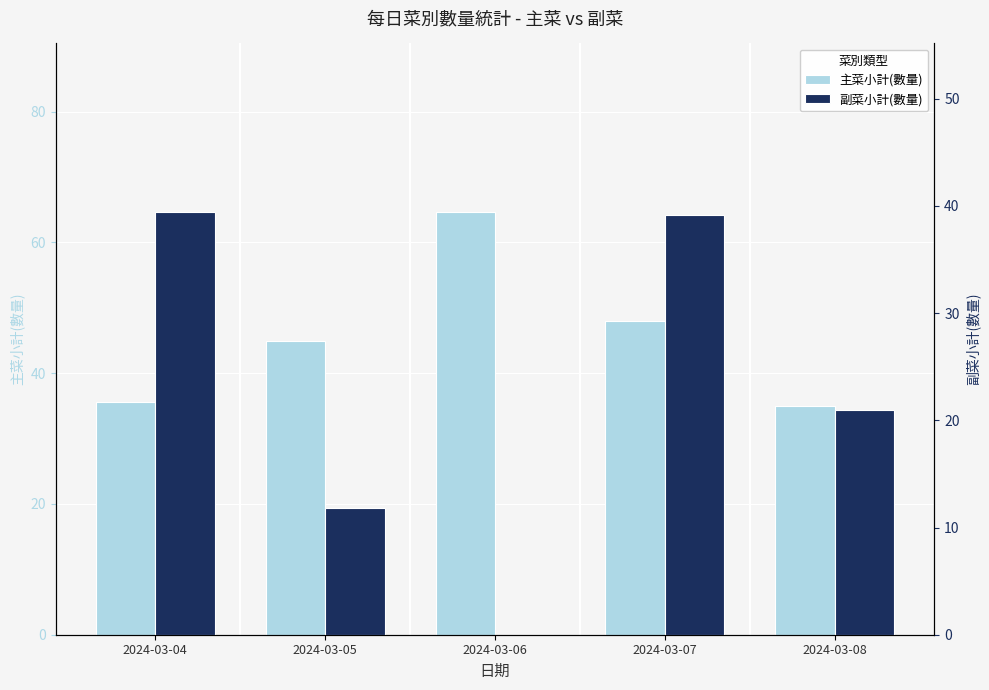

The 主菜小計(數量) series shows 70.7 at 2024-03-07. True or false?

False